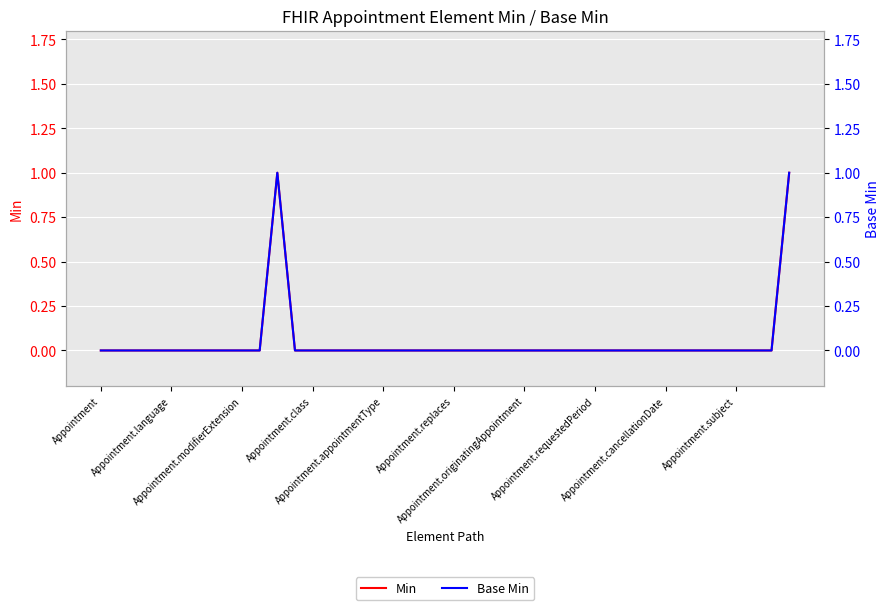

What is the highest value of the Min series?

1